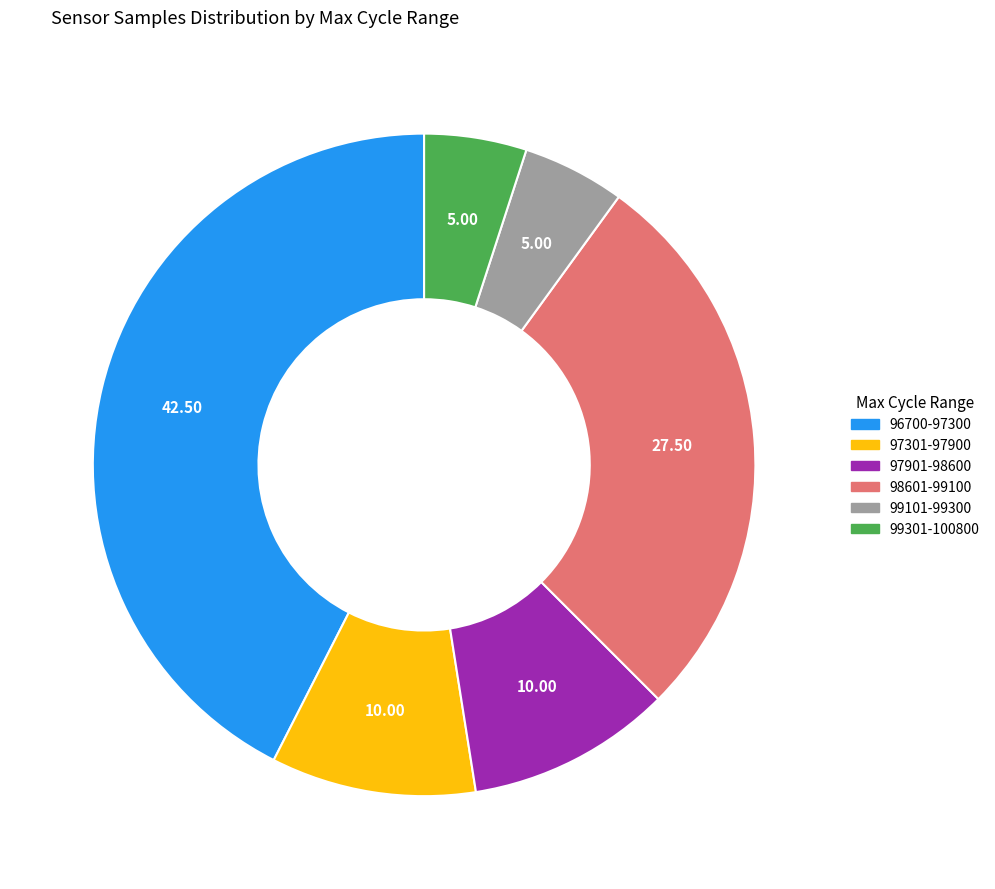

How many slices are in this pie chart?

6